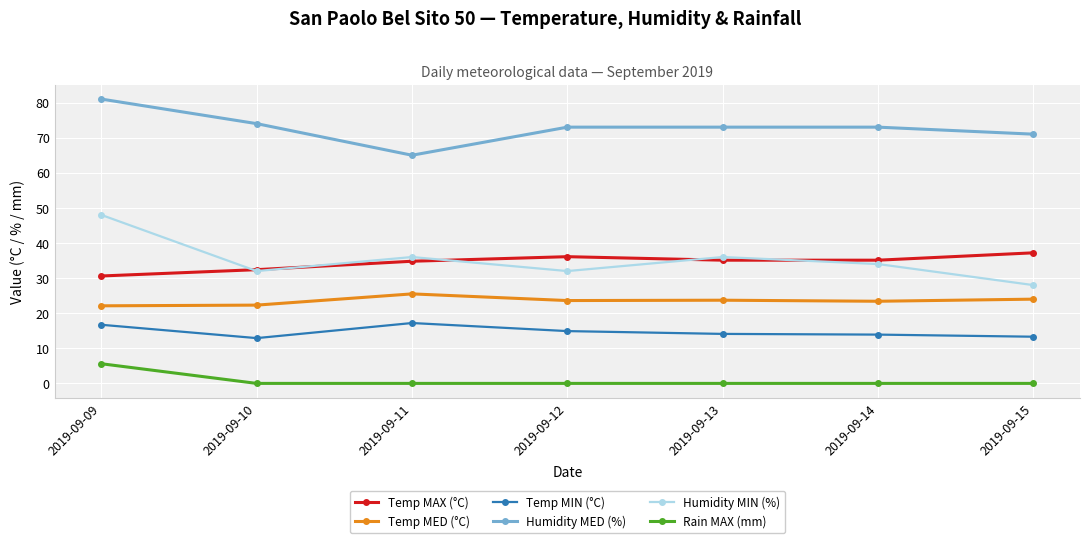

What is the total value across all series at 2019-09-11?

178.5